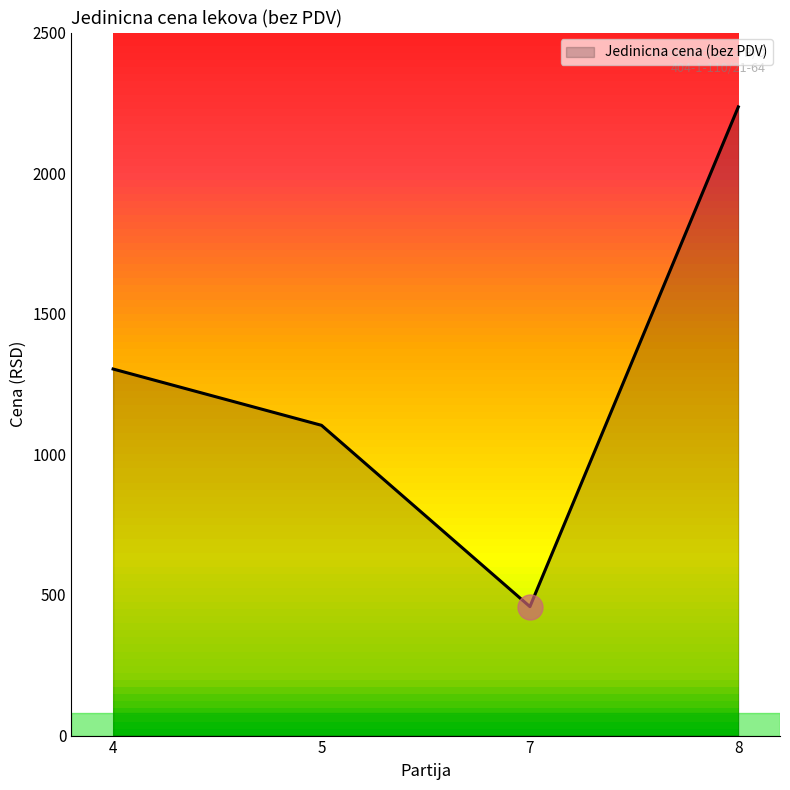

Reading left to right, transcribe all the data shown in this chart.

4=1303.5	5=1103.3	7=458.5	8=2235.6